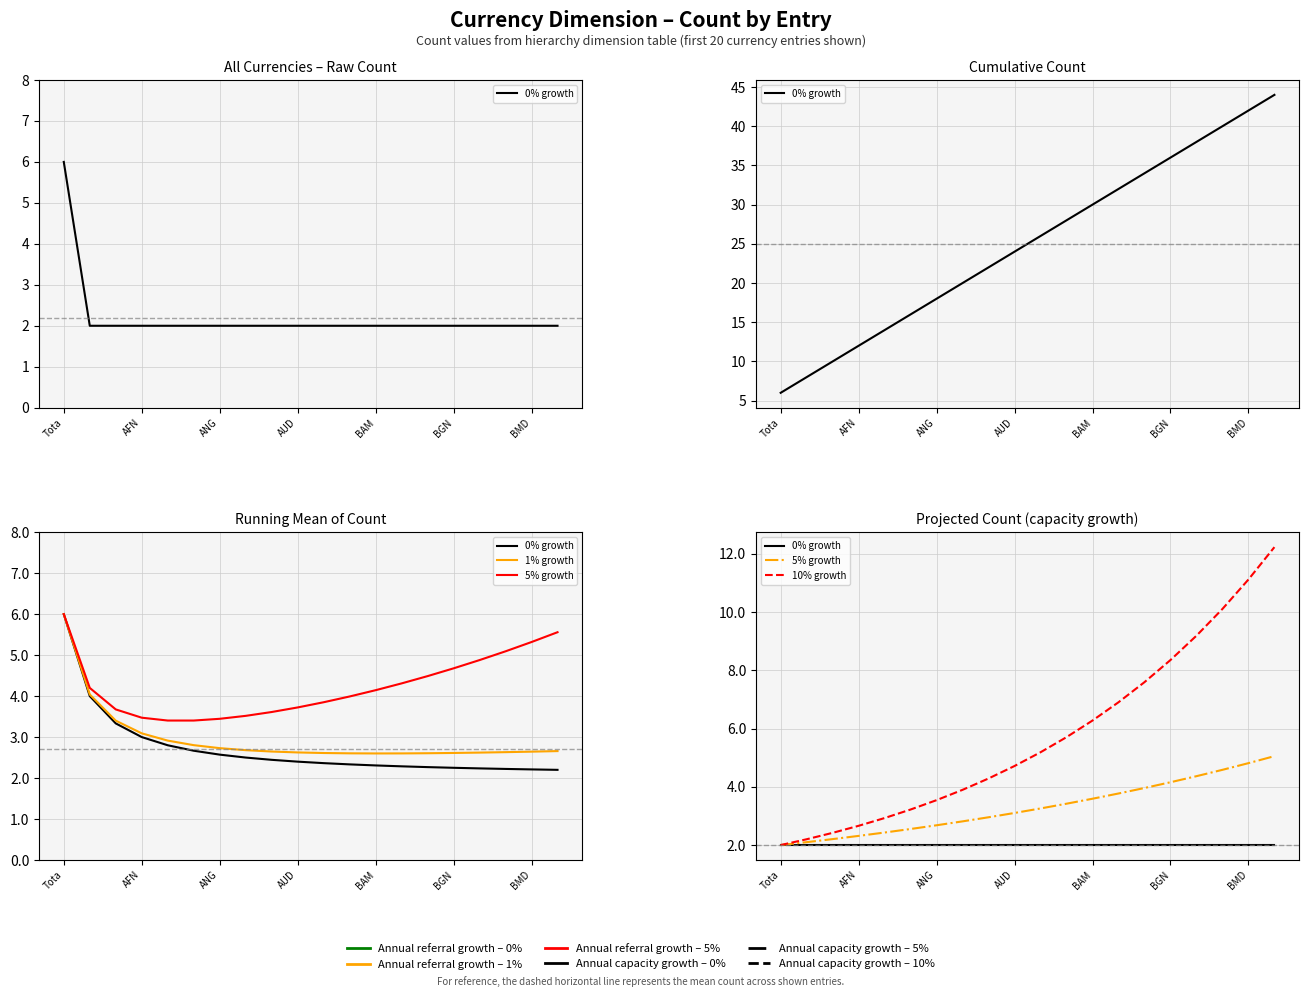

Which series changed the most between 11 and 16?

10% growth